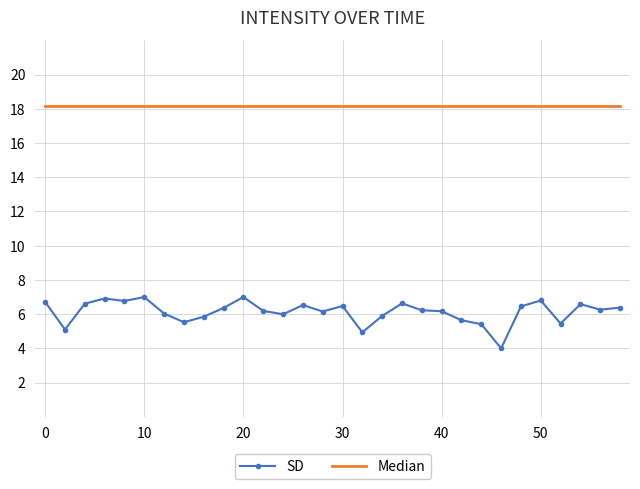

Which series has the largest range (max minus min)?

SD